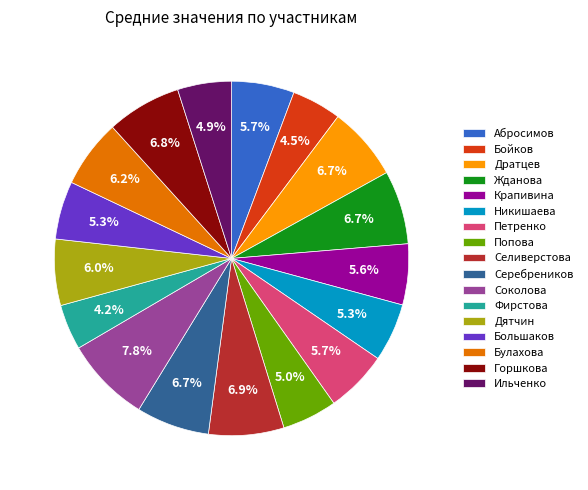

What is the total percentage of Петренко and Жданова?

12.4%